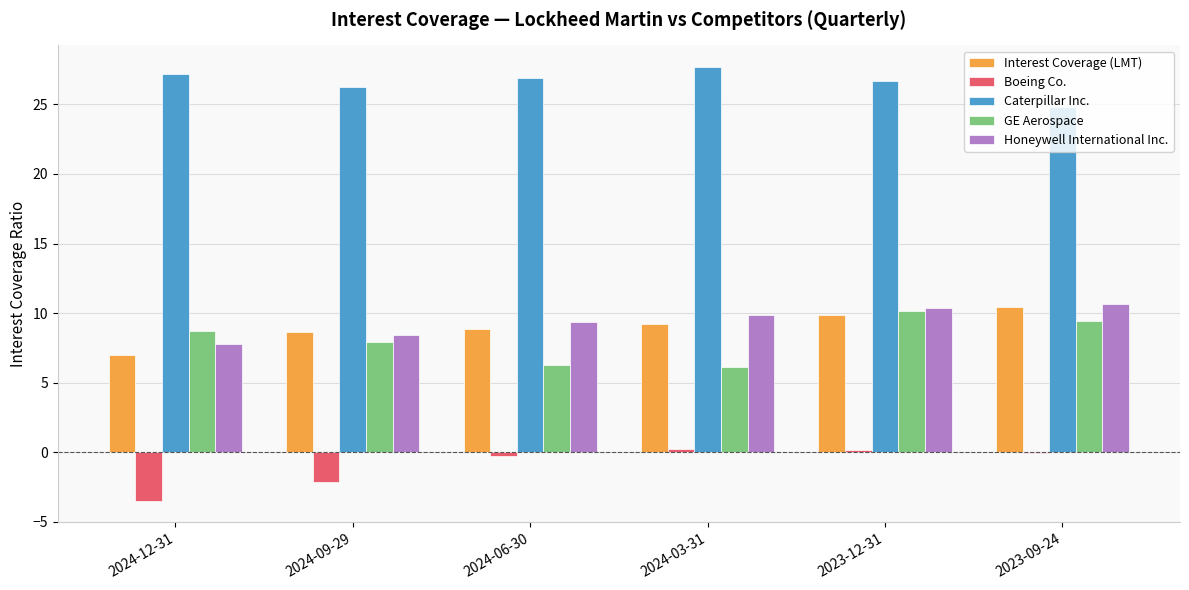

What is the sum of all Caterpillar Inc. values?

159.5